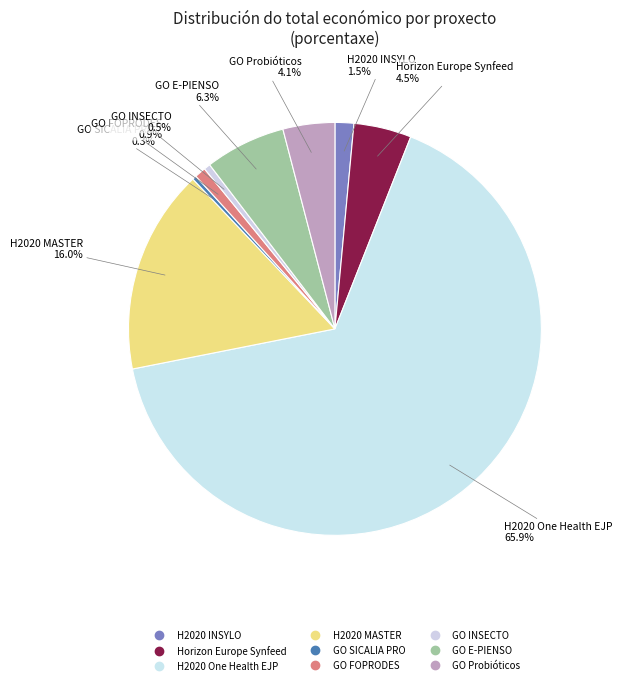

What is the smallest slice in the pie chart?

GO SICALIA PRO